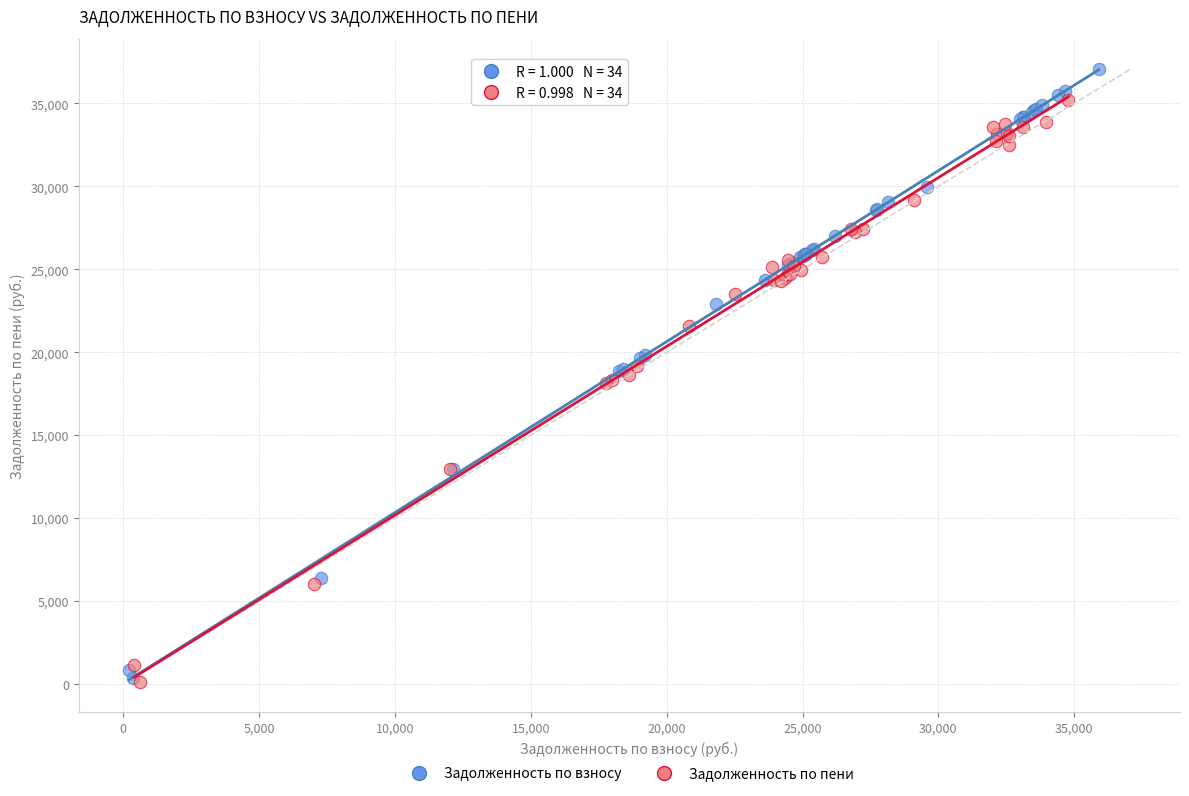

Which series has the largest Y range (max minus min)?

Задолженность по взносу